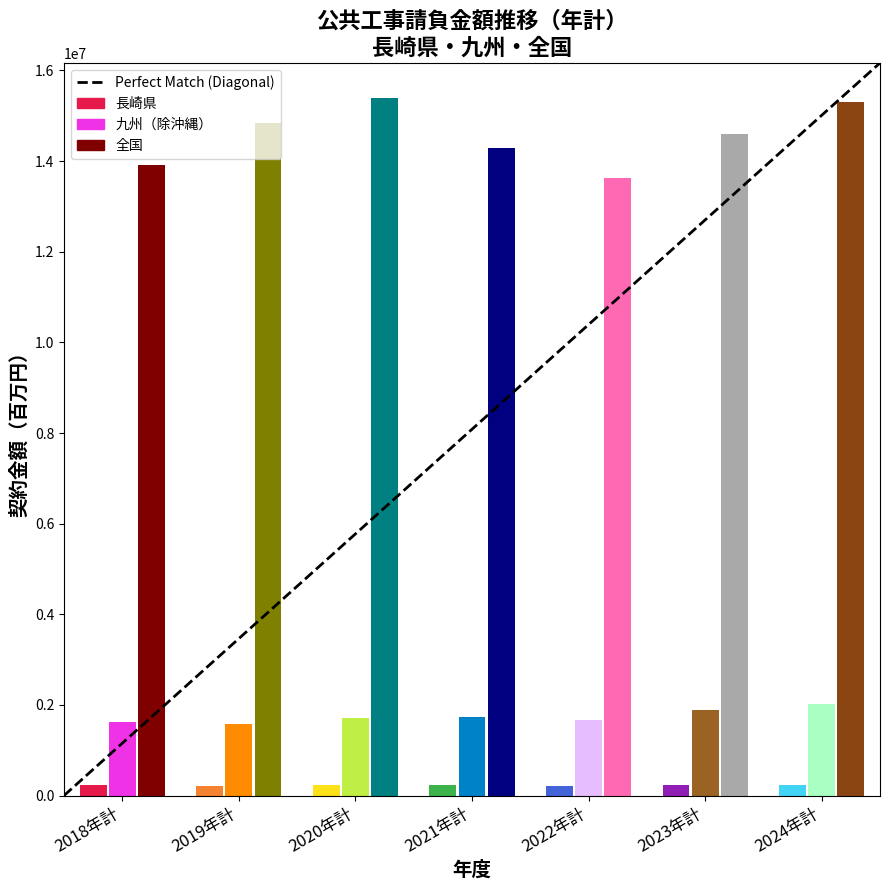

The chart shows a value of -9811533.9 at 2018年計. True or false?

False